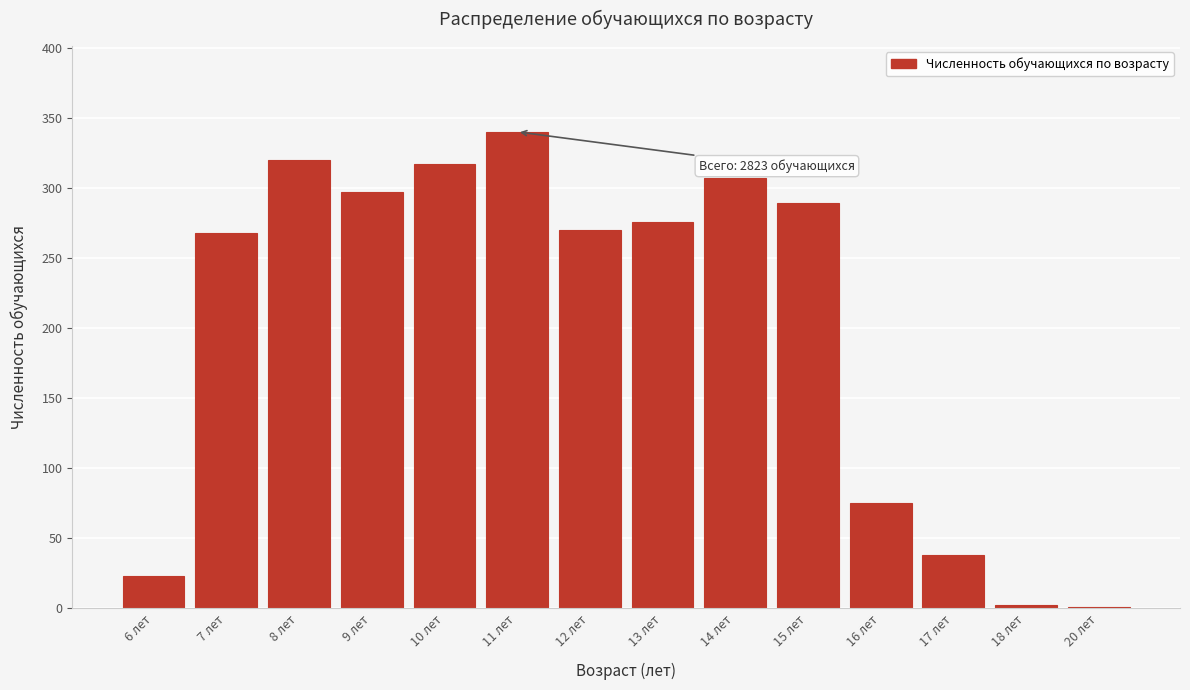

The chart shows a value of 215 at 11 лет. True or false?

False